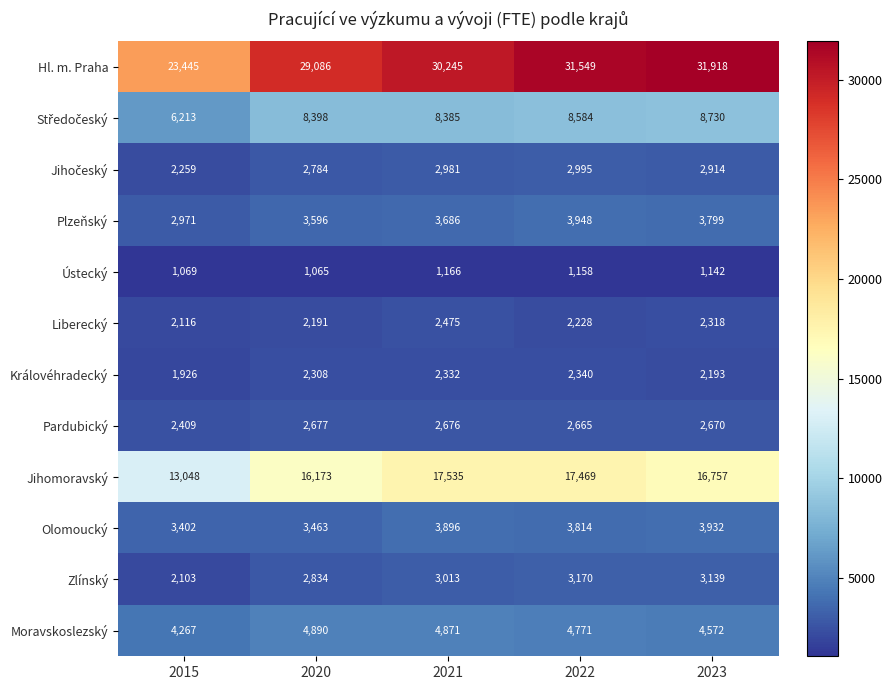

Between 2015 and 2020, which series saw the biggest shift?

Hl. m. Praha